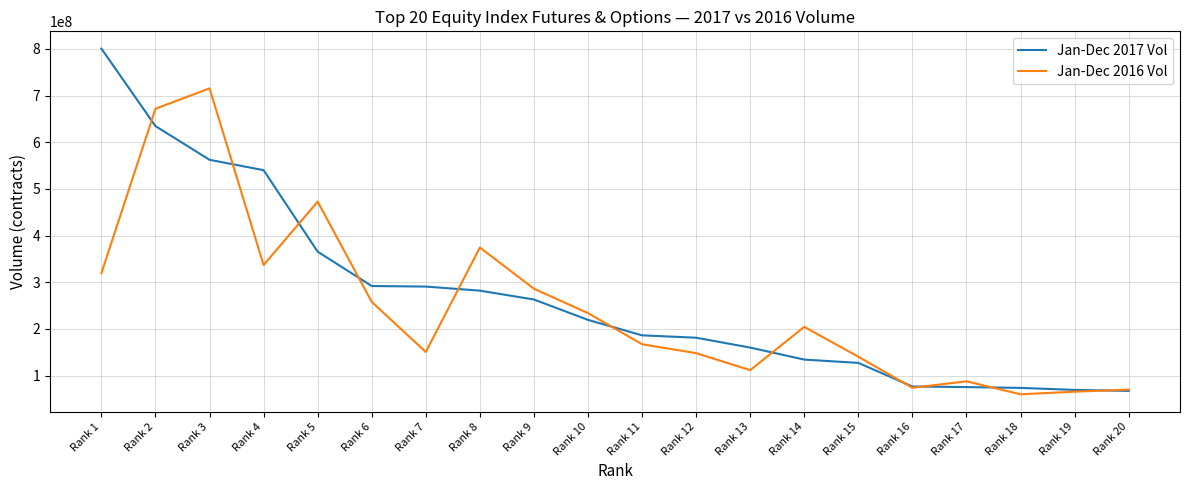

Where does the Jan-Dec 2017 Vol series first go above 219518050?

Rank 1